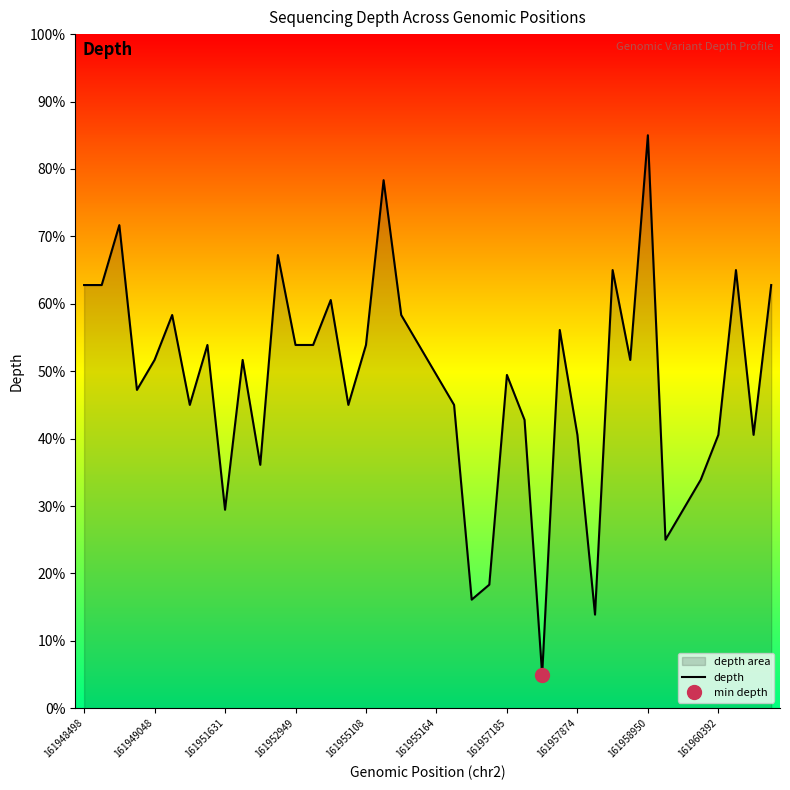

What is the maximum value for depth?

85.0